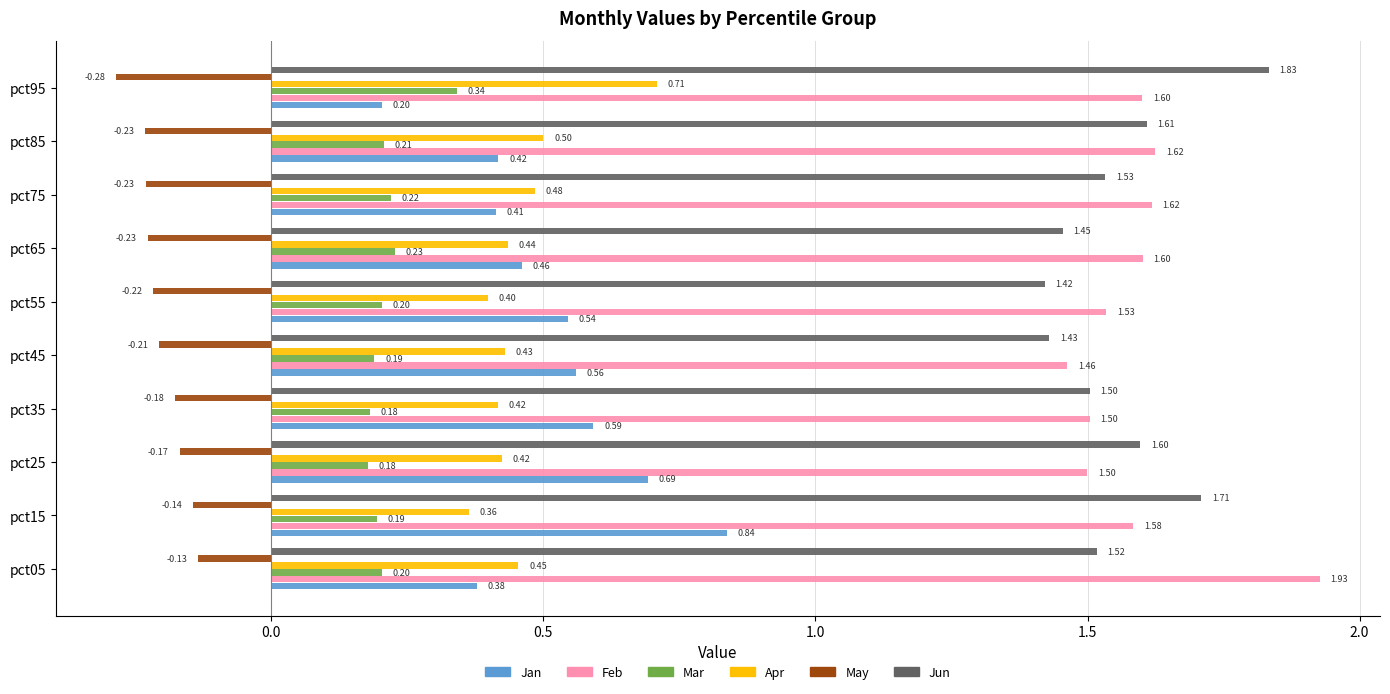

What is the average value of the Jun series?

1.6